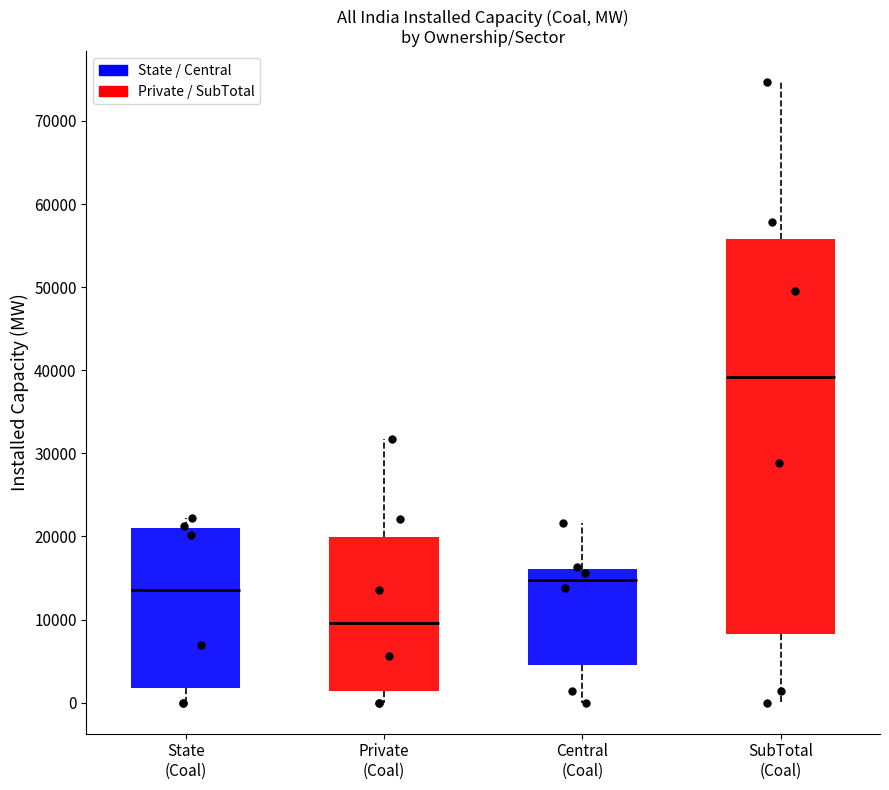

Which box's median line is the highest?

SubTotal (Coal)